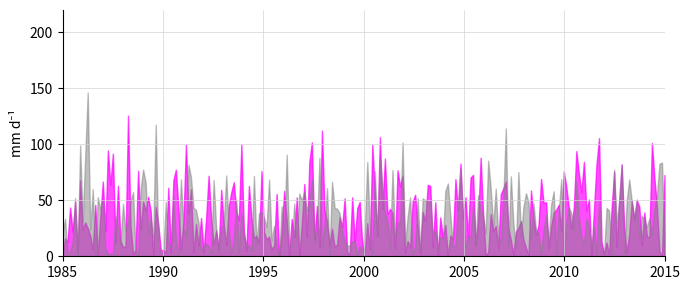

Which series has the widest spread of values?

Min